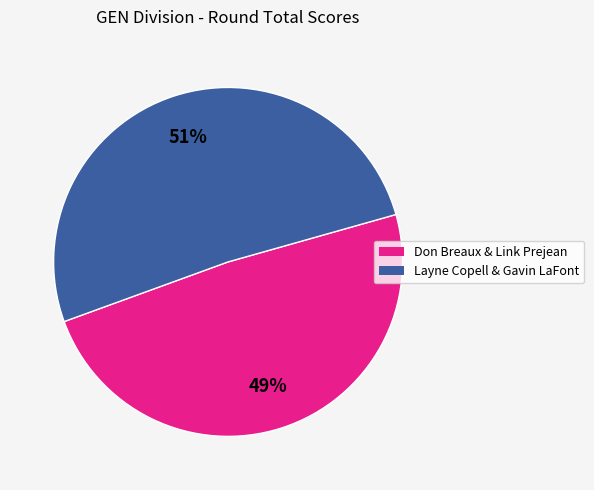

Is there a majority slice in this chart?

Yes